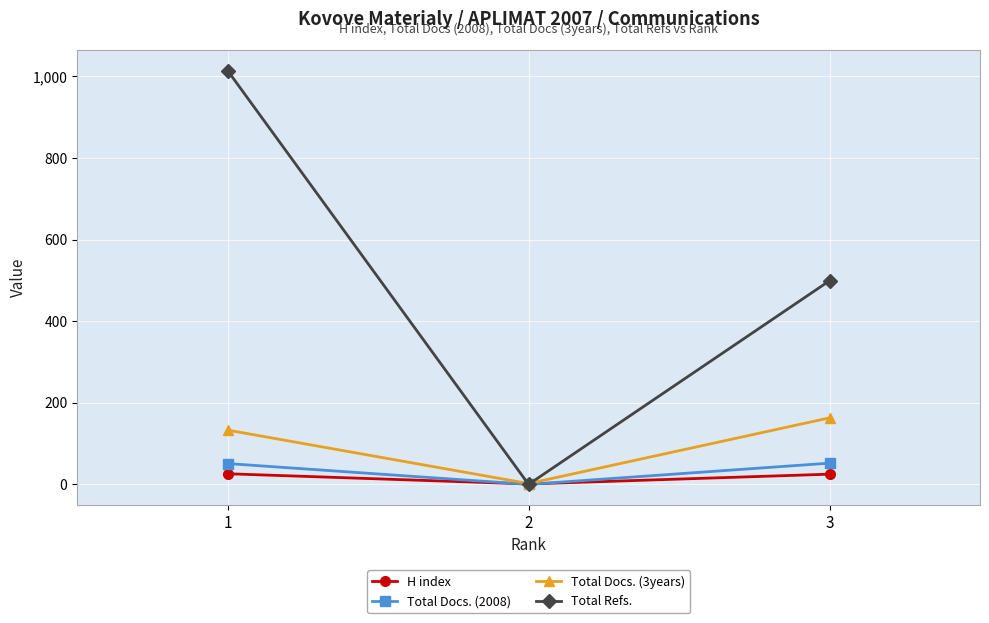

What is the spread (max minus min) of values at 1?

988